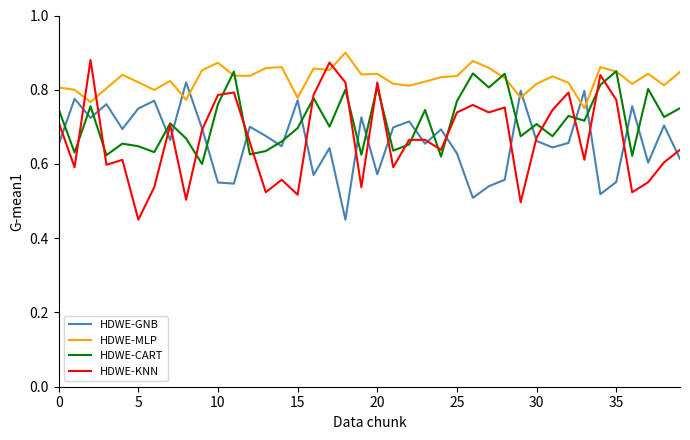

Which series has the widest spread of values?

HDWE-KNN